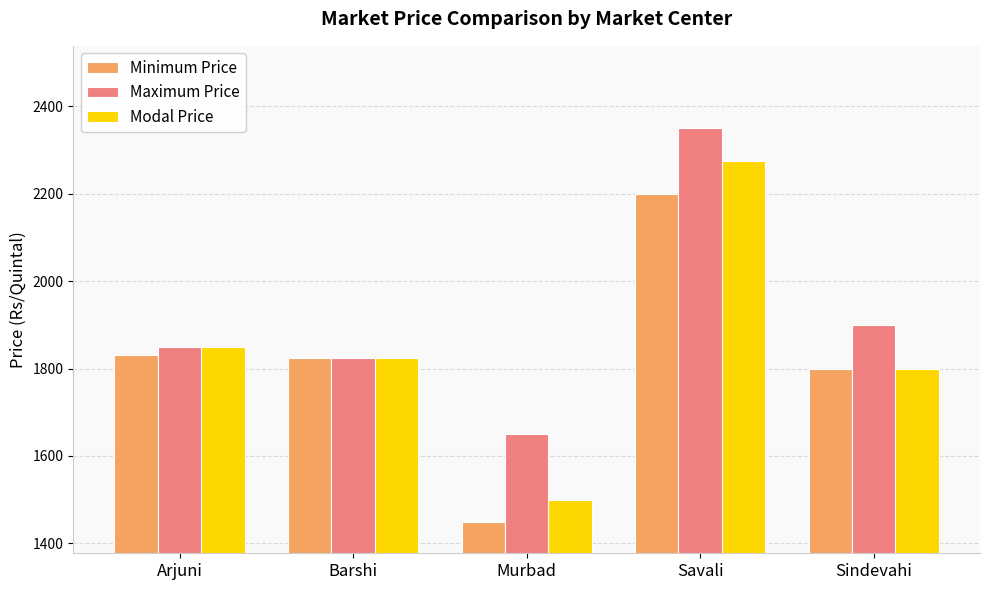

What is the average value of the Maximum Price series?

1915